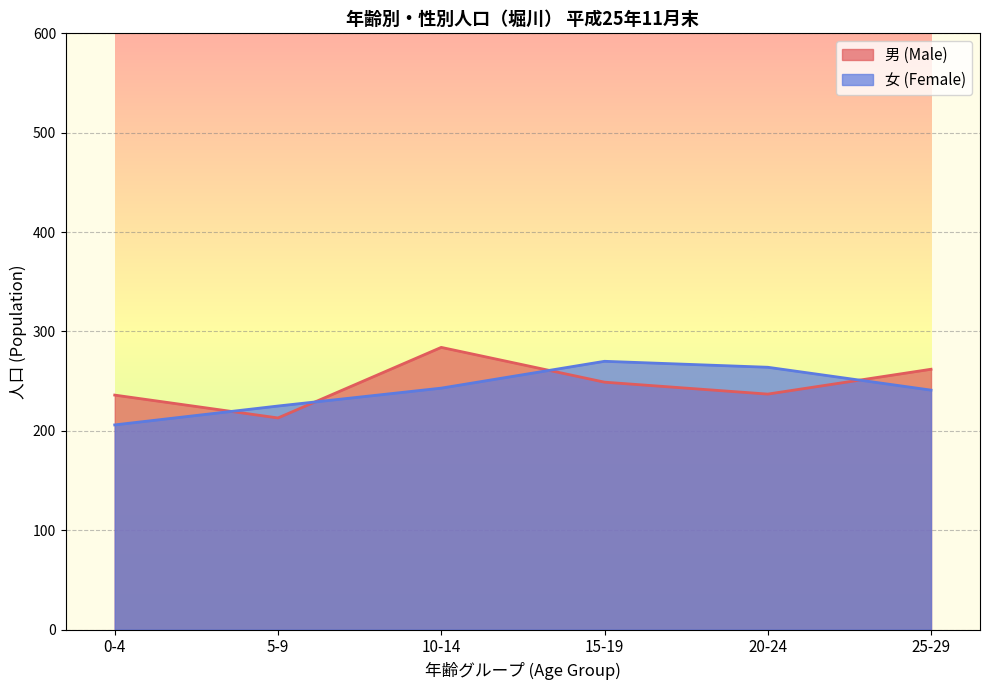

At which category is the sum across all series the highest?

10-14